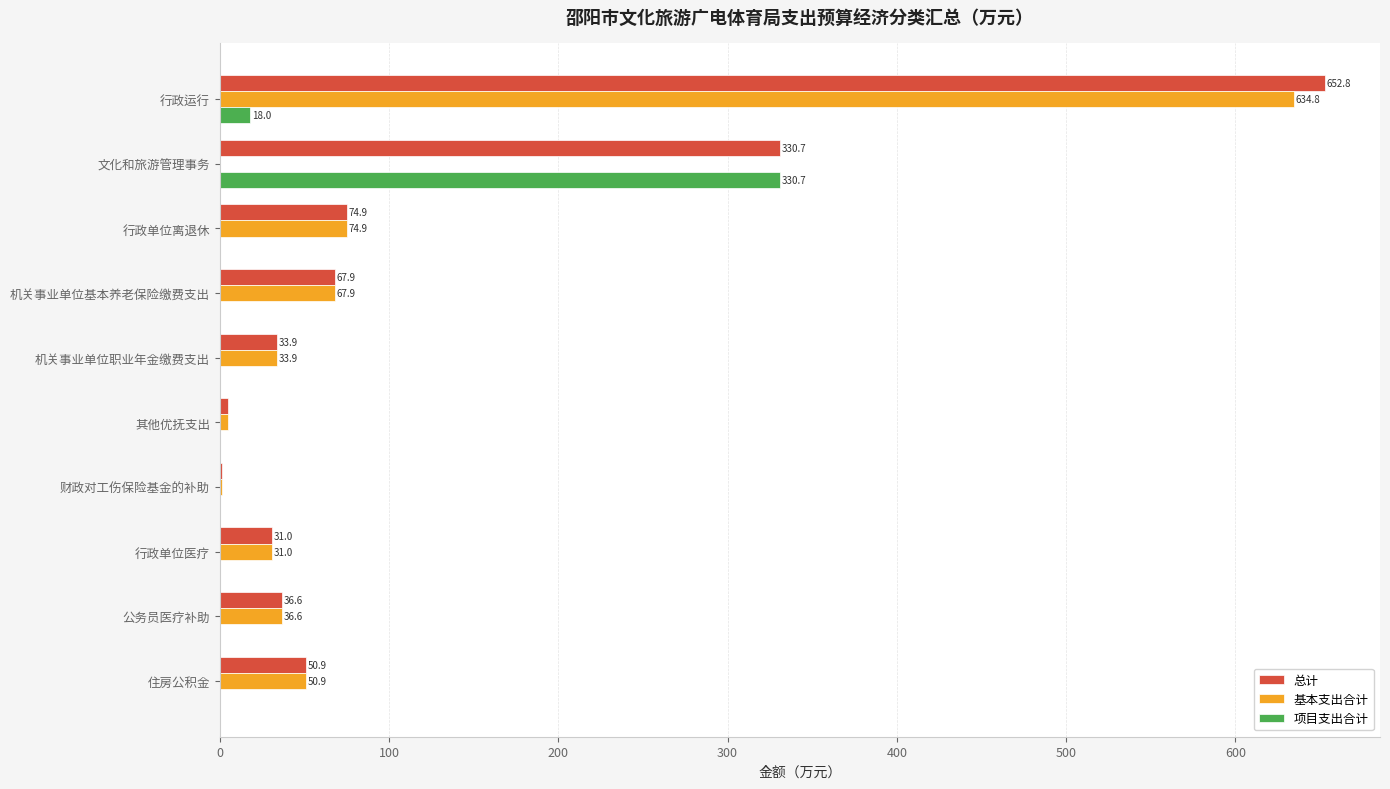

How many data points does each series have?

10